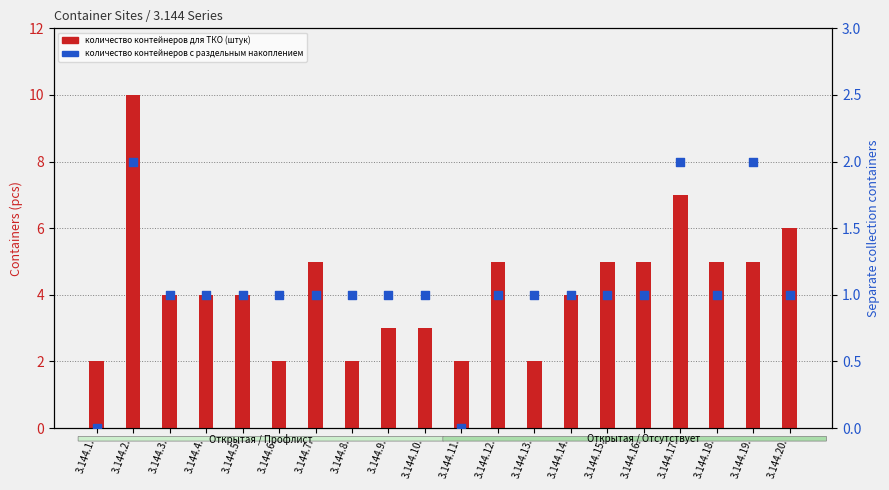

Is the value of количество контейнеров с раздельным накоплением at 3.144.10. greater than the value of количество контейнеров для ТКО (штук) at 3.144.13.?

No